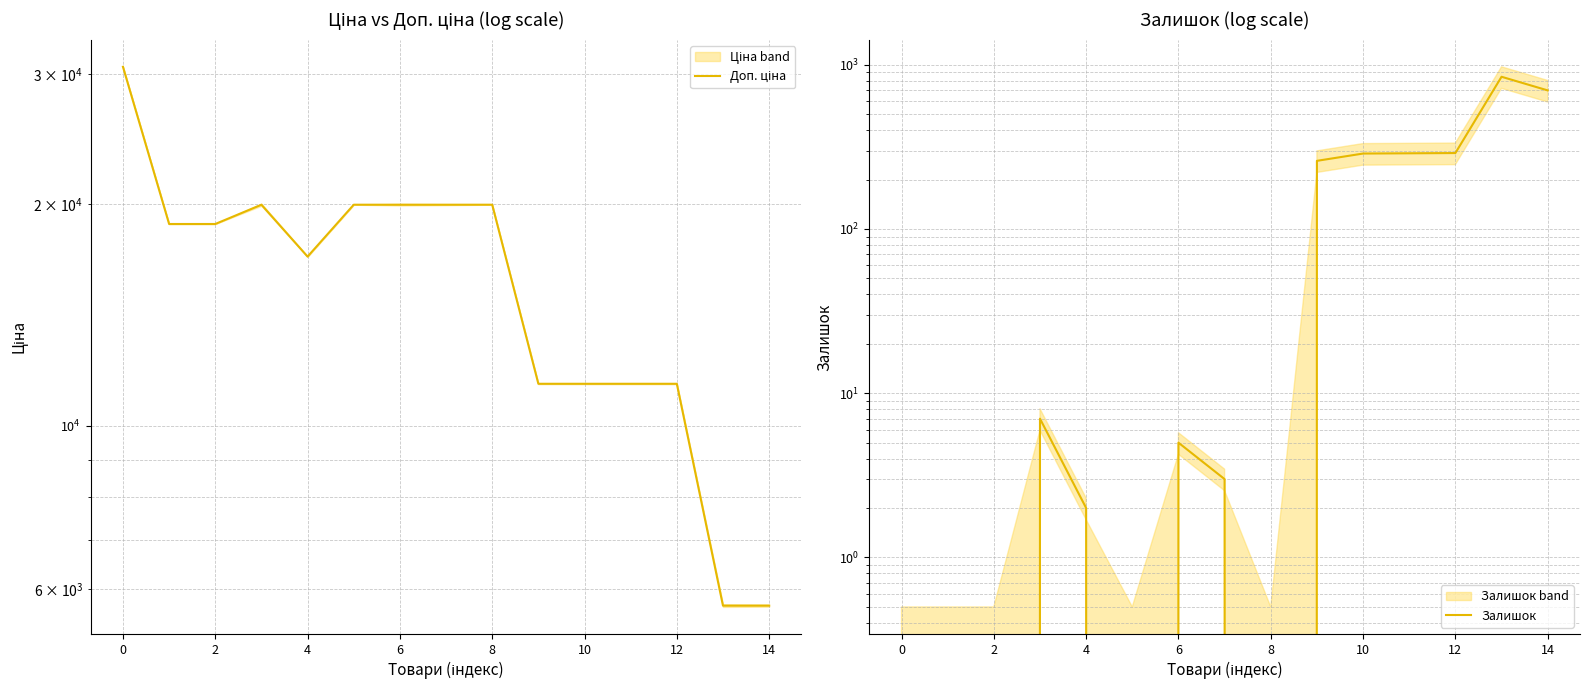

True or false: Доп. ціна and Залишок intersect in this chart.

False